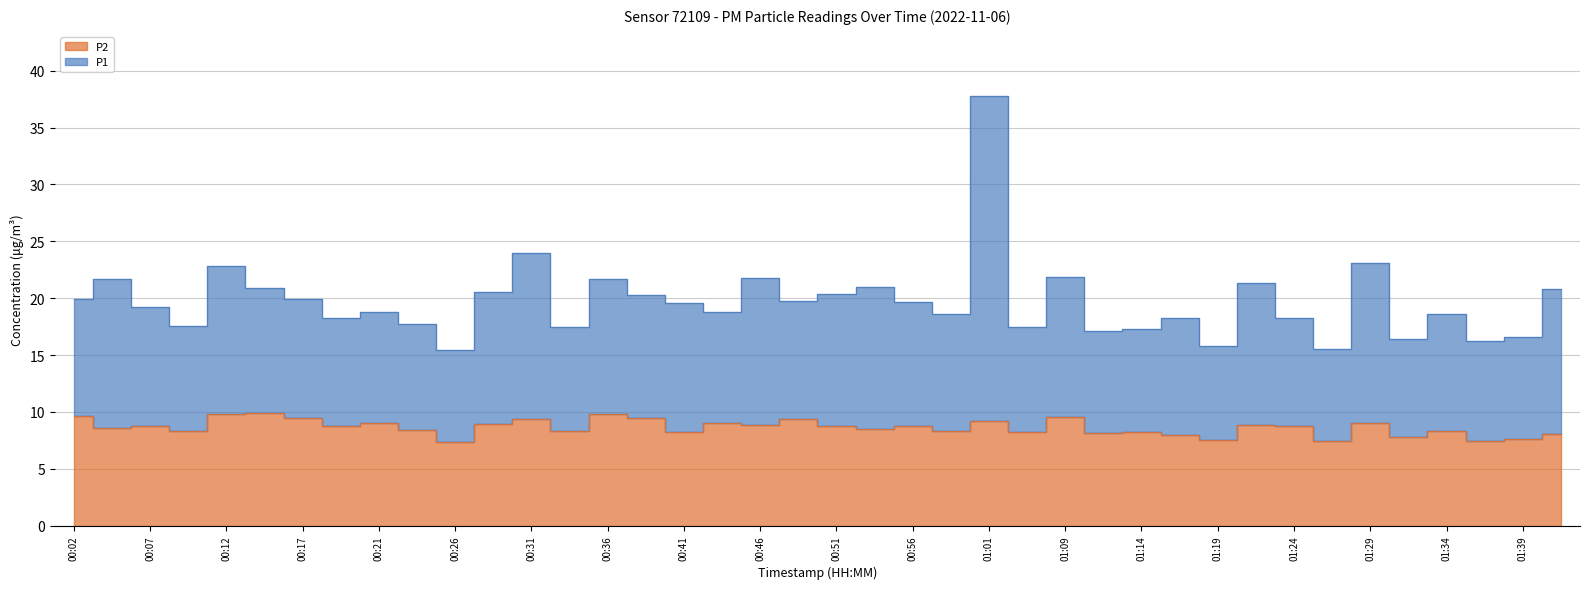

At how many categories does at least one series exceed 37?

1